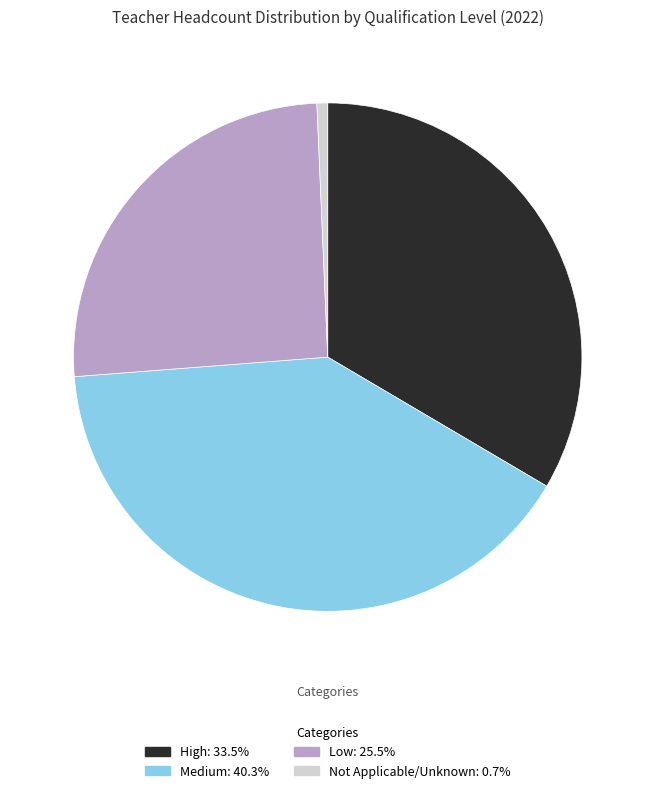

Which category has the smallest portion of the pie?

Not Applicable/Unknown